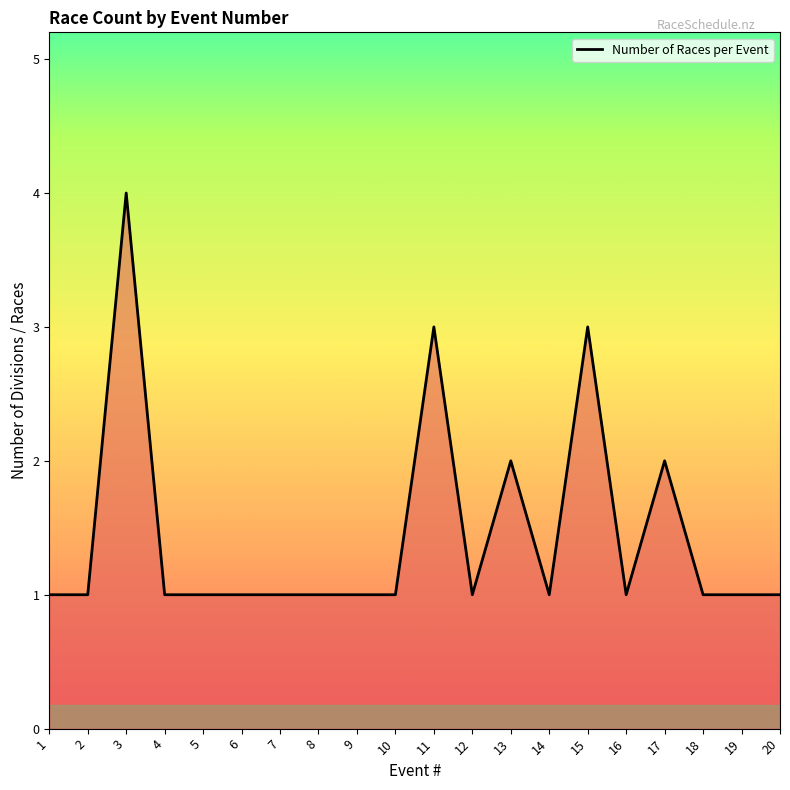

Is it true that the value at 11 is 3?

True